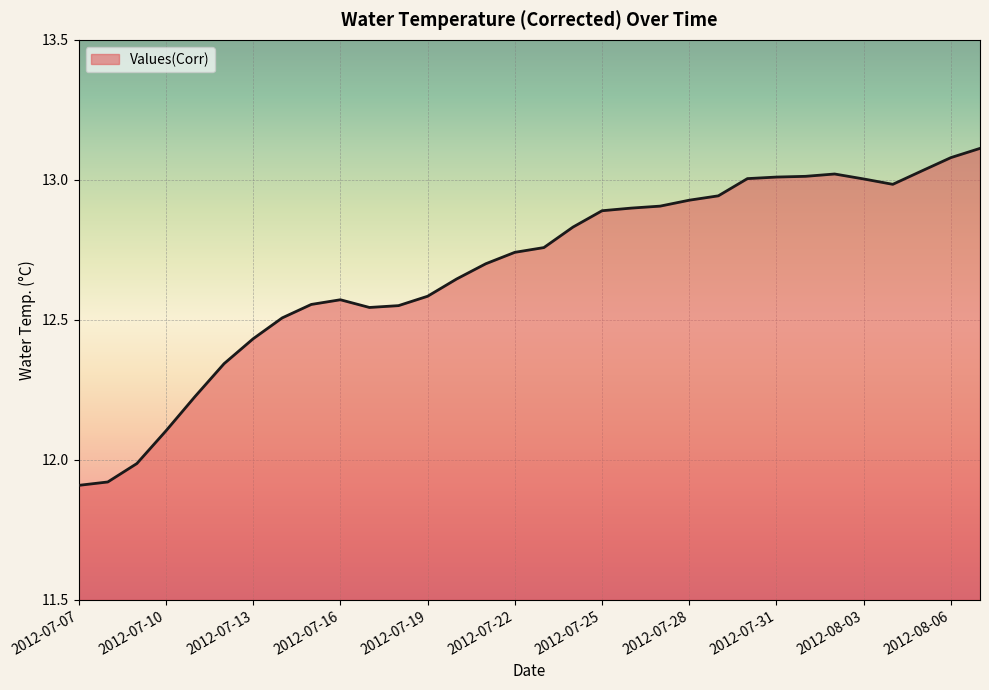

What is the difference between the maximum and minimum values?

1.2